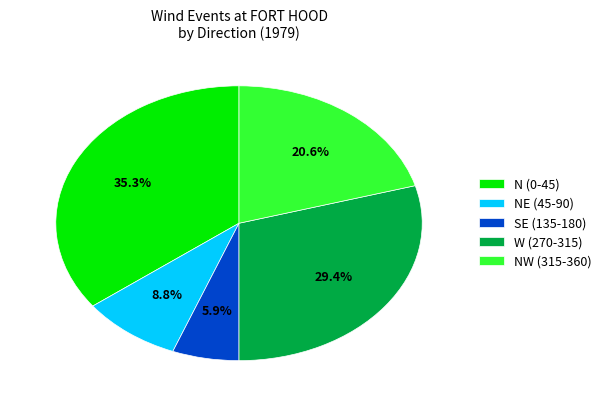

Rank the categories by value from lowest to highest.

SE (135-180), NE (45-90), NW (315-360), W (270-315), N (0-45)